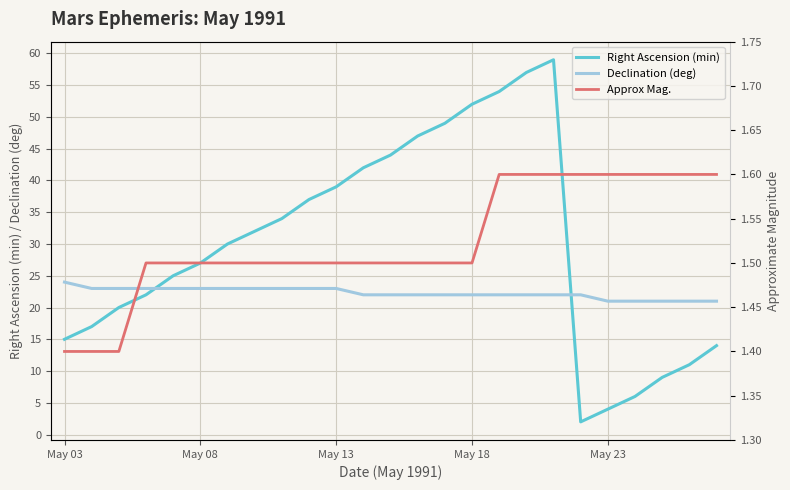

Is it true that Approx Mag. equals 1.5 at 6?

True